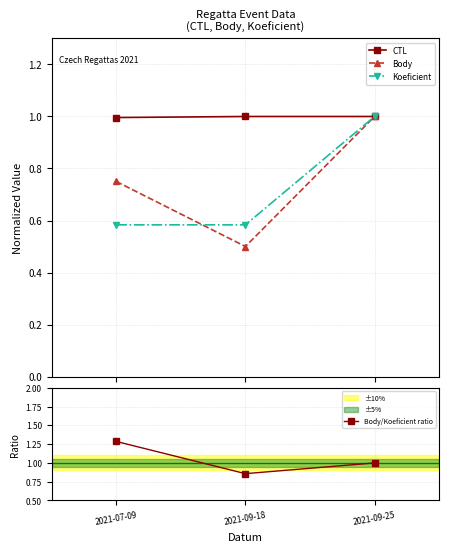

Which category has the highest value in the Body/Koeficient ratio series?

2021-07-09